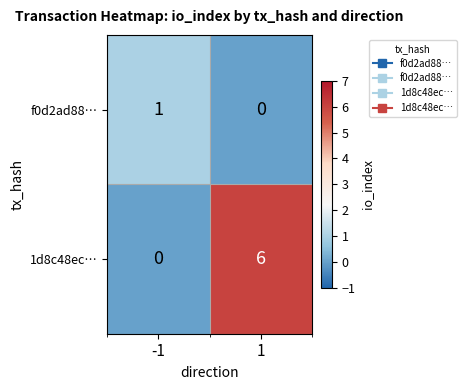

What is the sum of all 1d8c48ec… values?

6